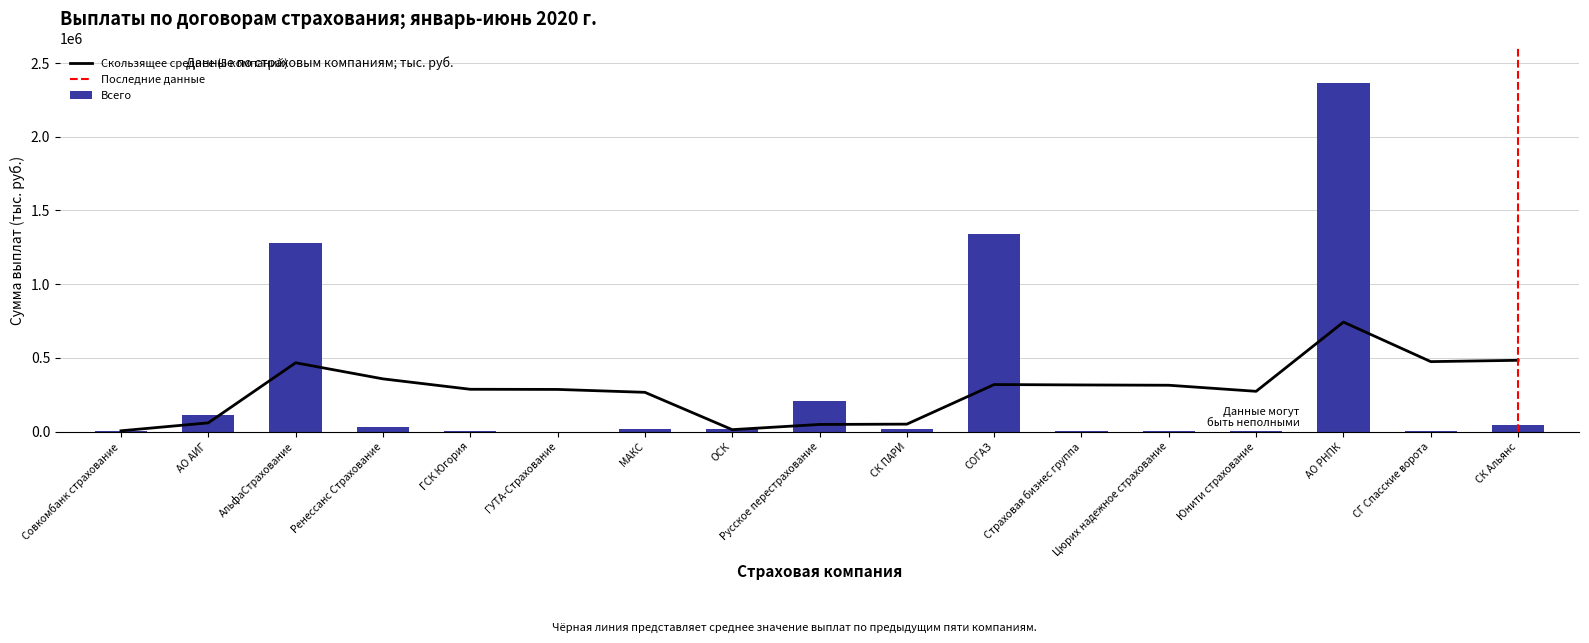

What is the label of the 4th bar from the left?

Ренессанс Страхование